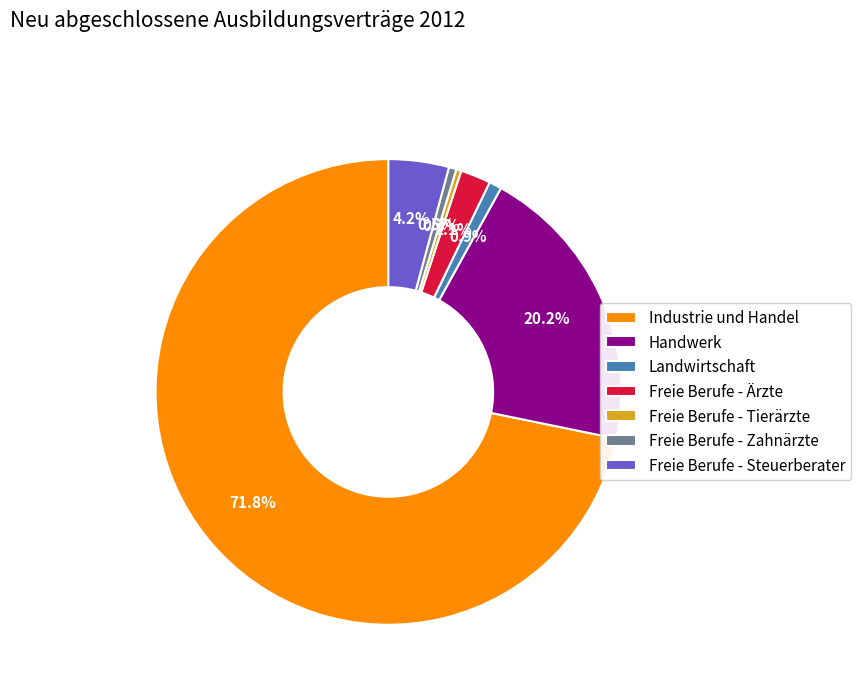

To the nearest percent, what is the difference between the Freie Berufe - Zahnärzte and Freie Berufe - Ärzte slice percentages?

2%